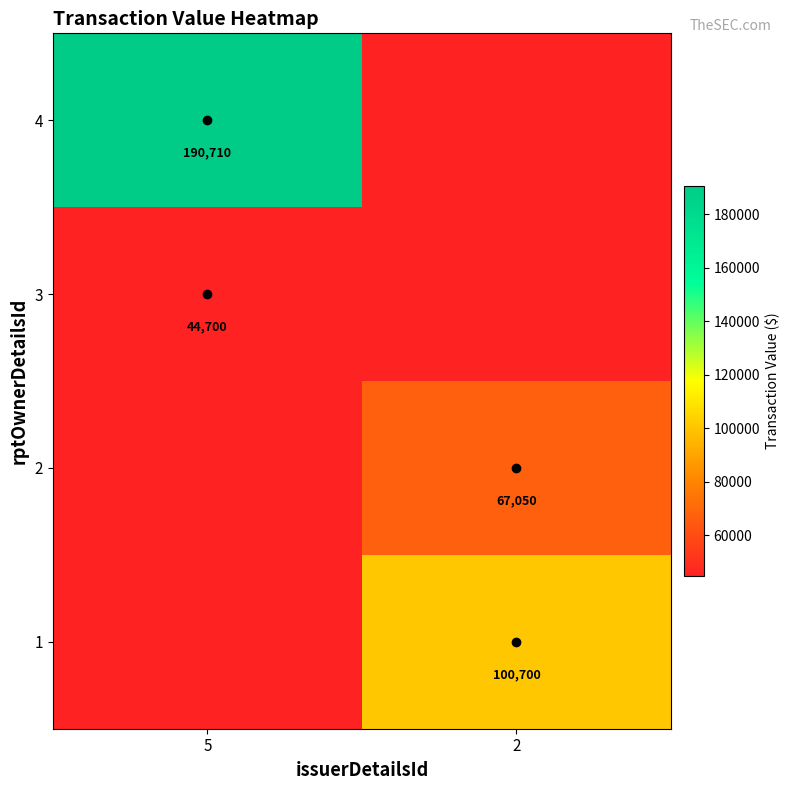

What is the maximum value shown in the chart?

190710.0